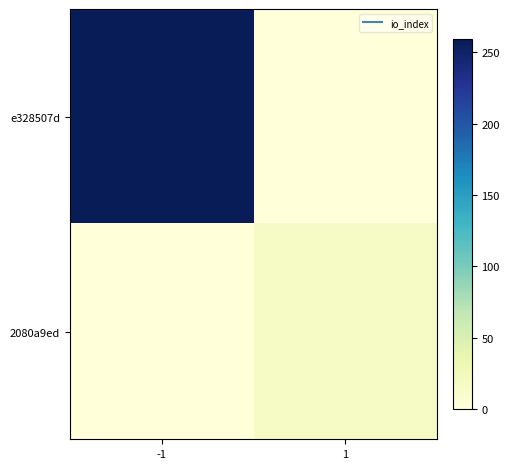

At which category is the sum across all series the highest?

-1